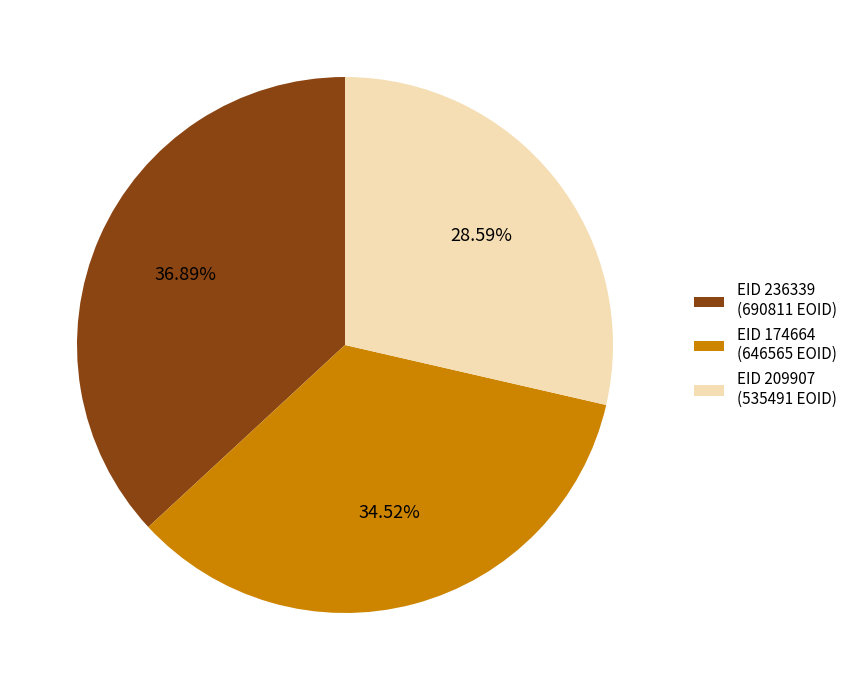

Which has a higher value, EID 209907 (535491 EOID) or EID 174664 (646565 EOID)?

EID 174664 (646565 EOID)